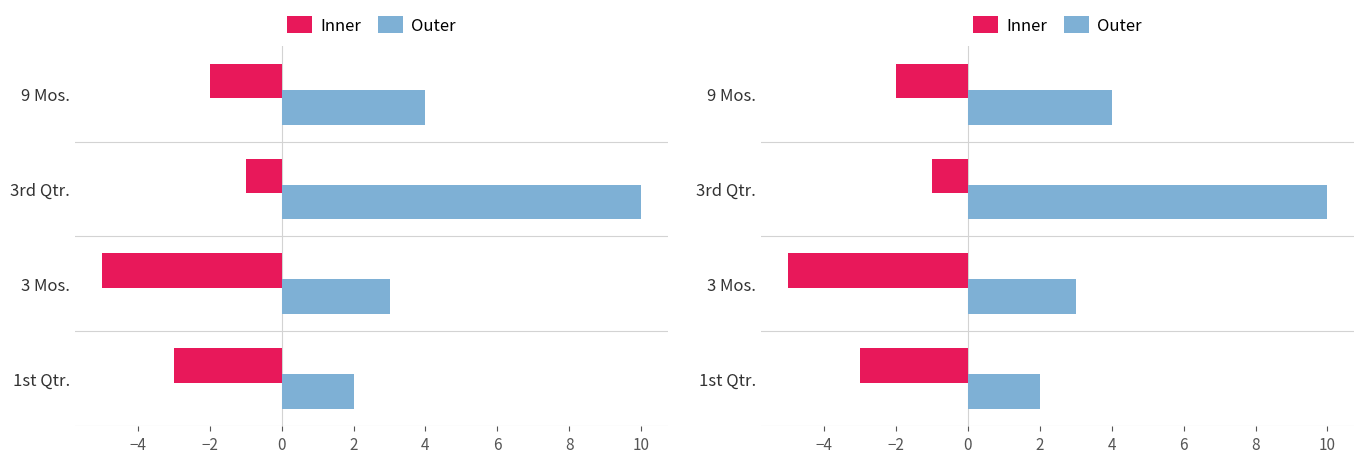

What is the highest value of the Inner series?

-1